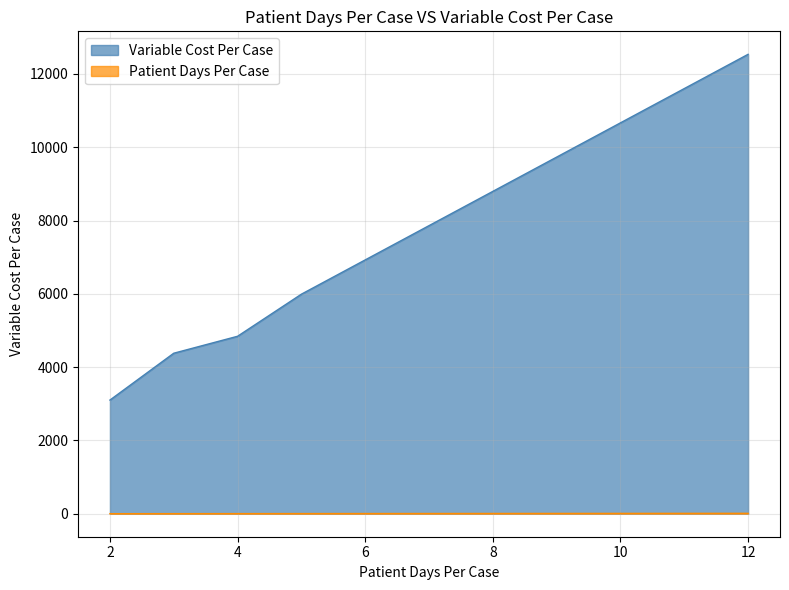

At which category is the sum across all series the highest?

12